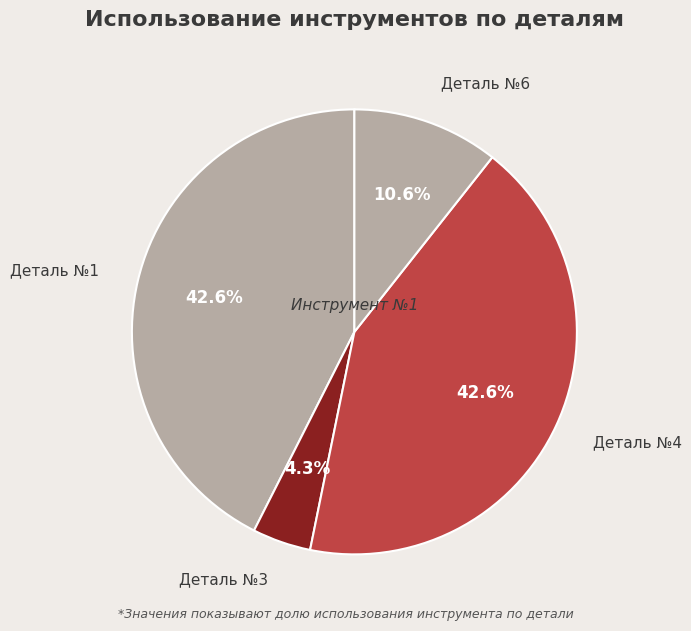

To the nearest percent, what is the difference between the largest and smallest slice percentages?

38%